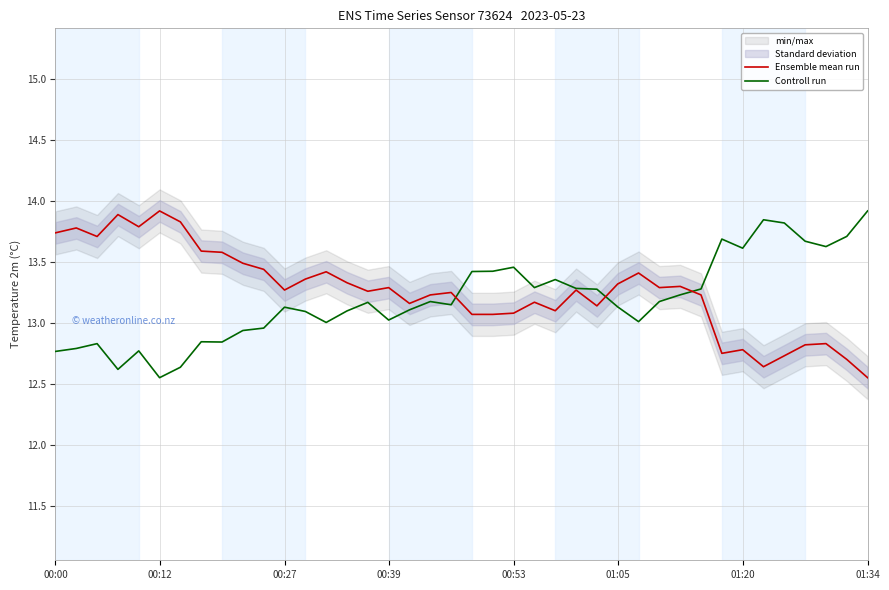

What is the difference between the second highest and minimum values in the Controll run series?

1.3